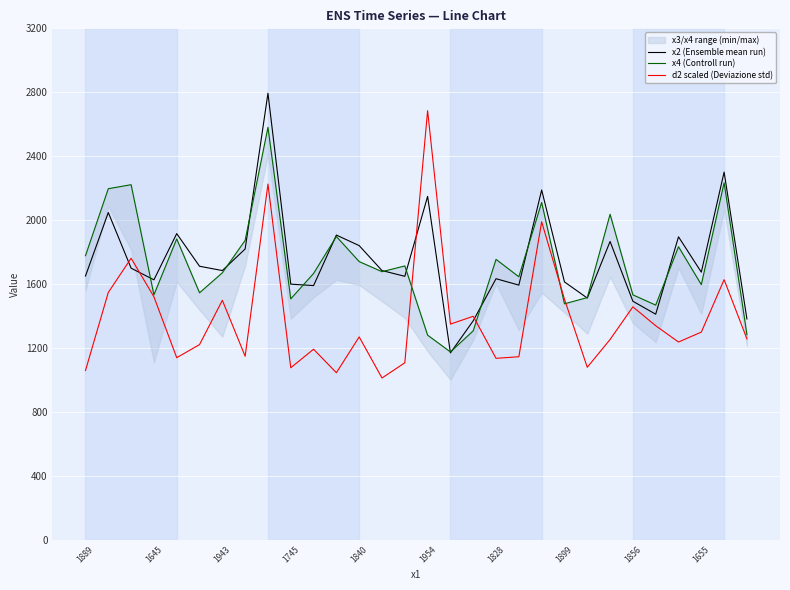

What is the value of the x2 (Ensemble mean run) point at the 21st from the left?

2189